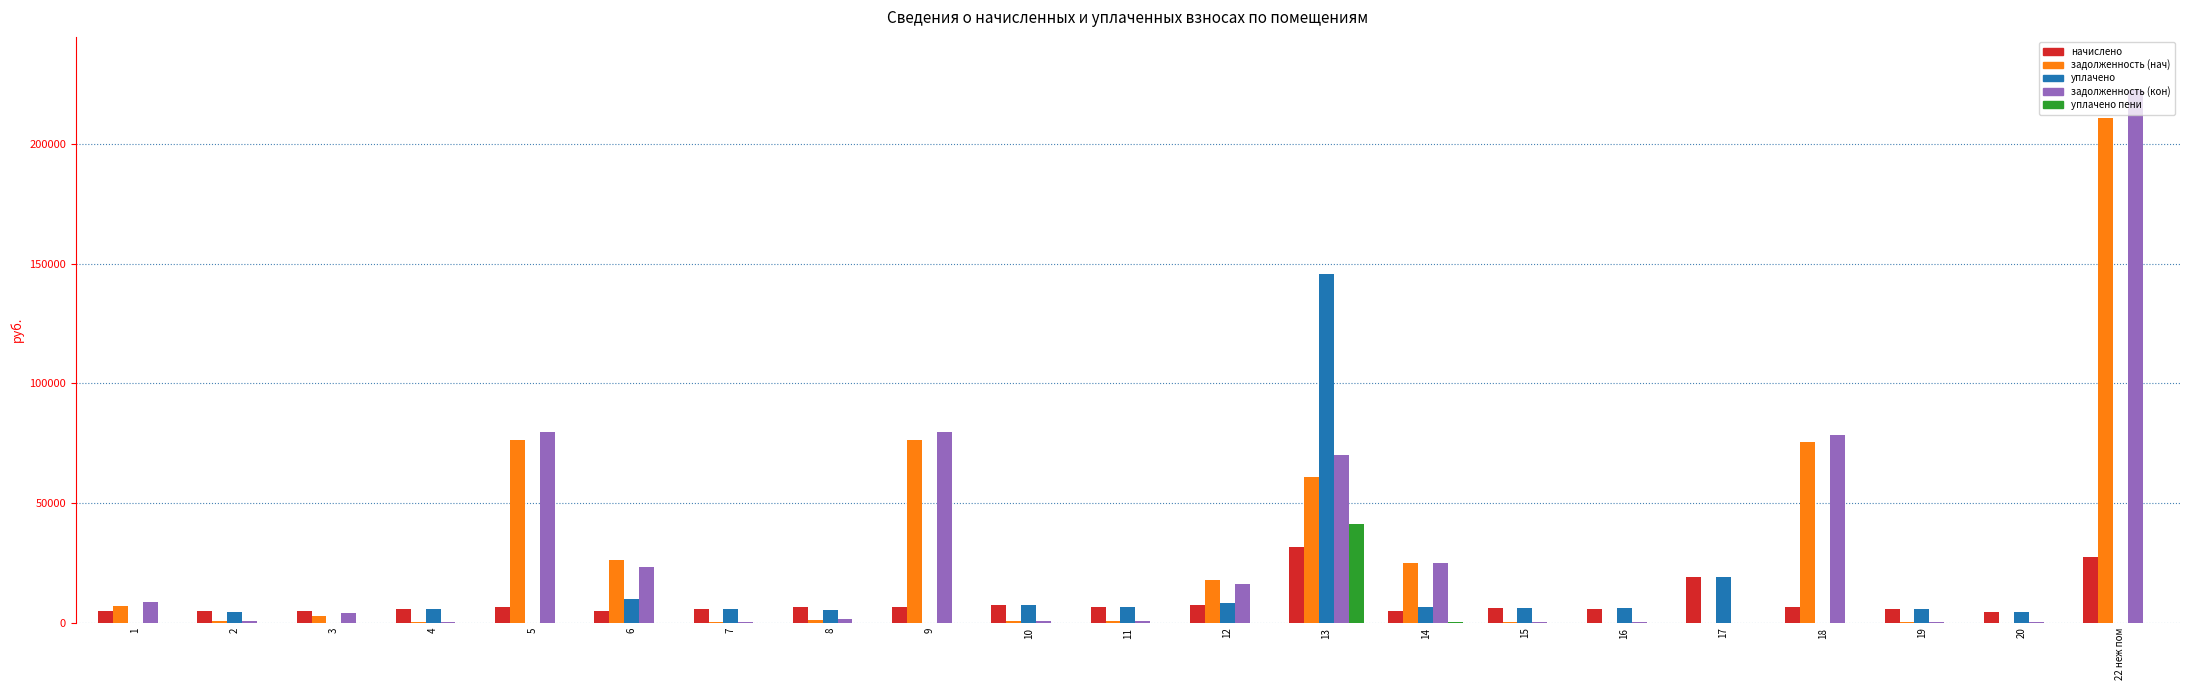

What is the highest value of the начислено series?

31712.3